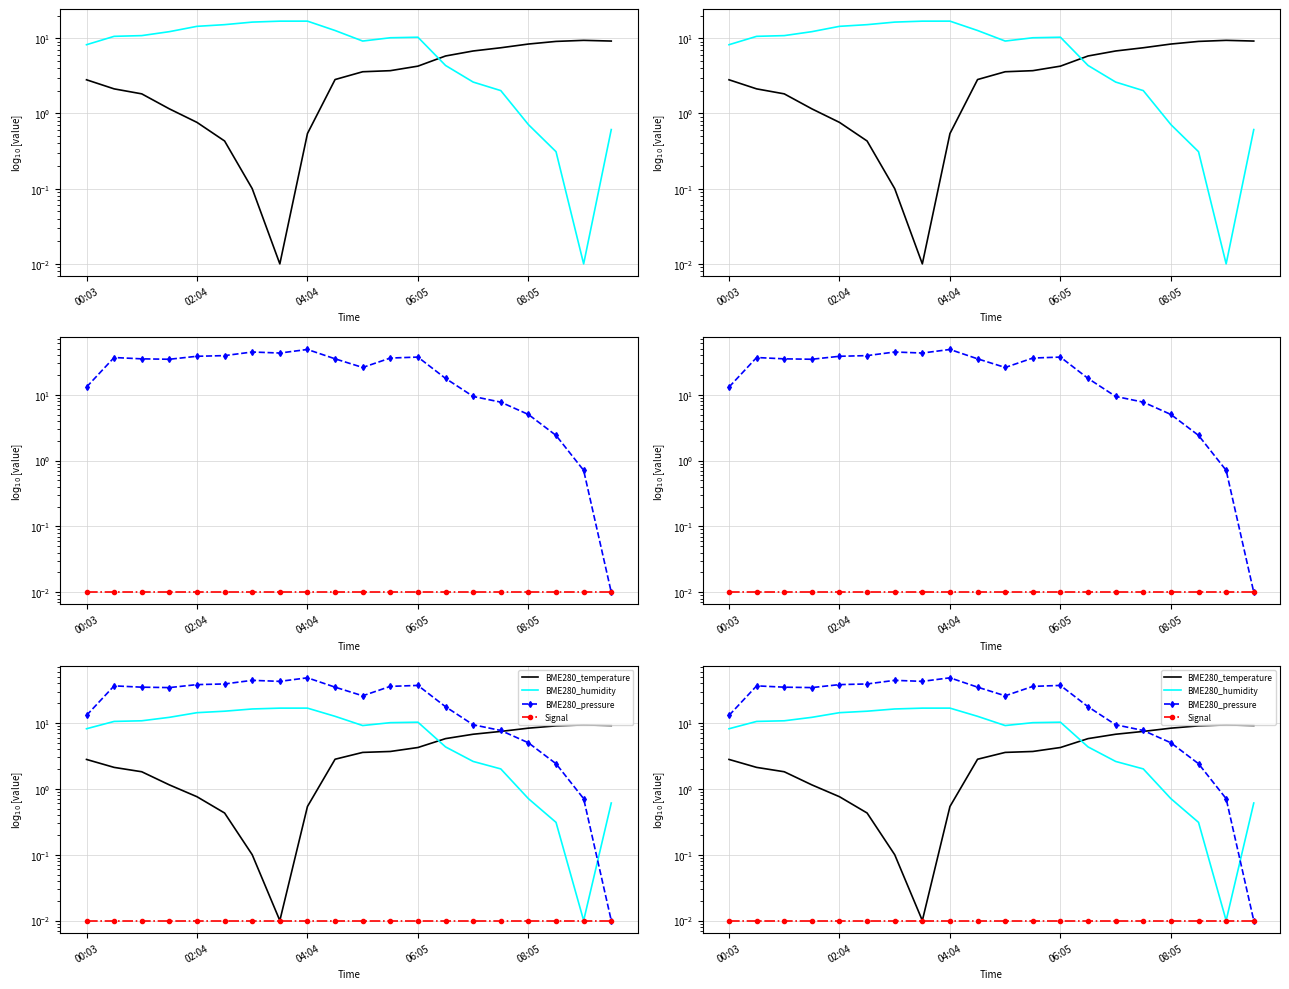

Is it true that BME280_pressure equals 2.4 at 17?

True